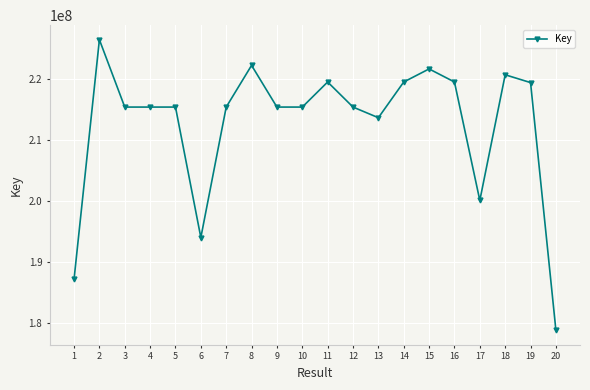

What is the average value?

212503090